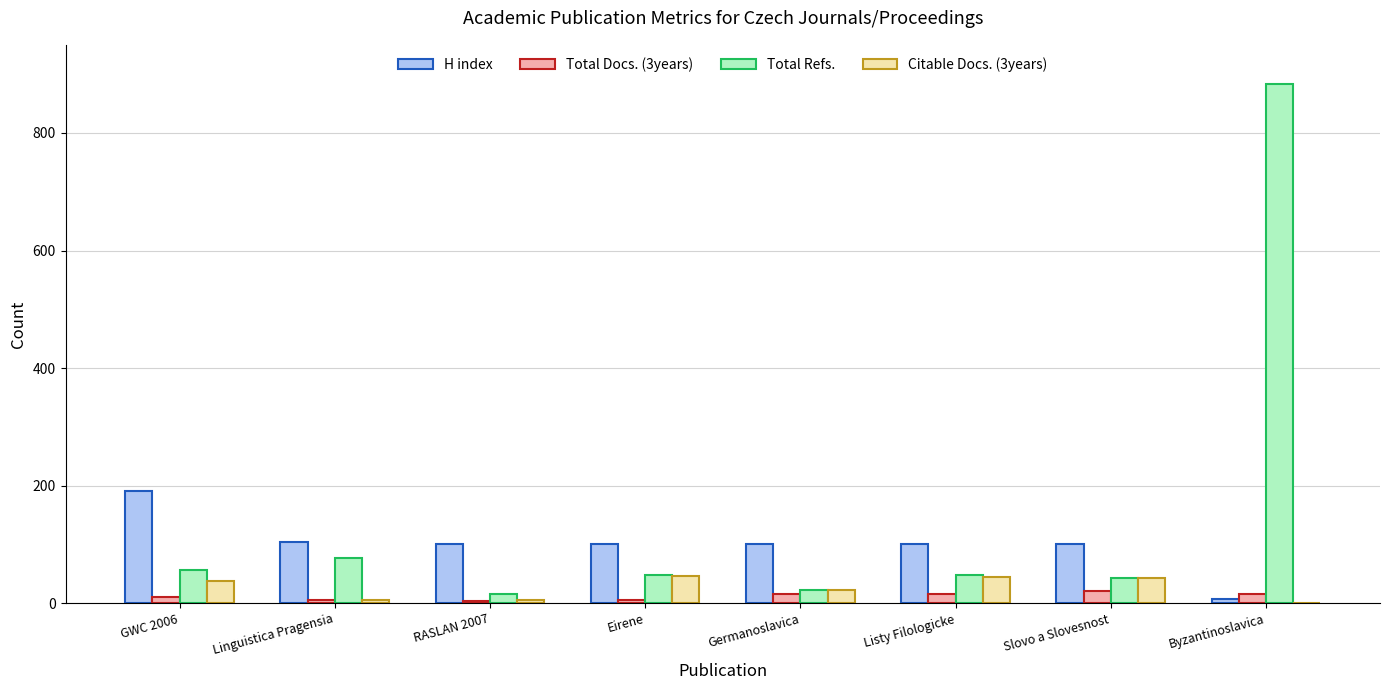

Which series changed the most between Slovo a Slovesnost and Byzantinoslavica?

Total Refs.